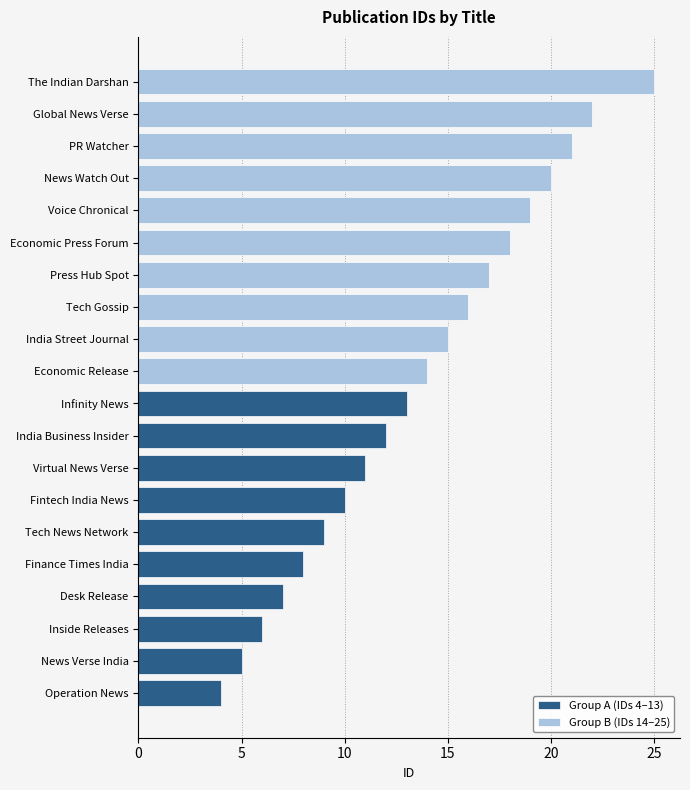

Which series has the largest total across all categories?

Group B (IDs 14–25)